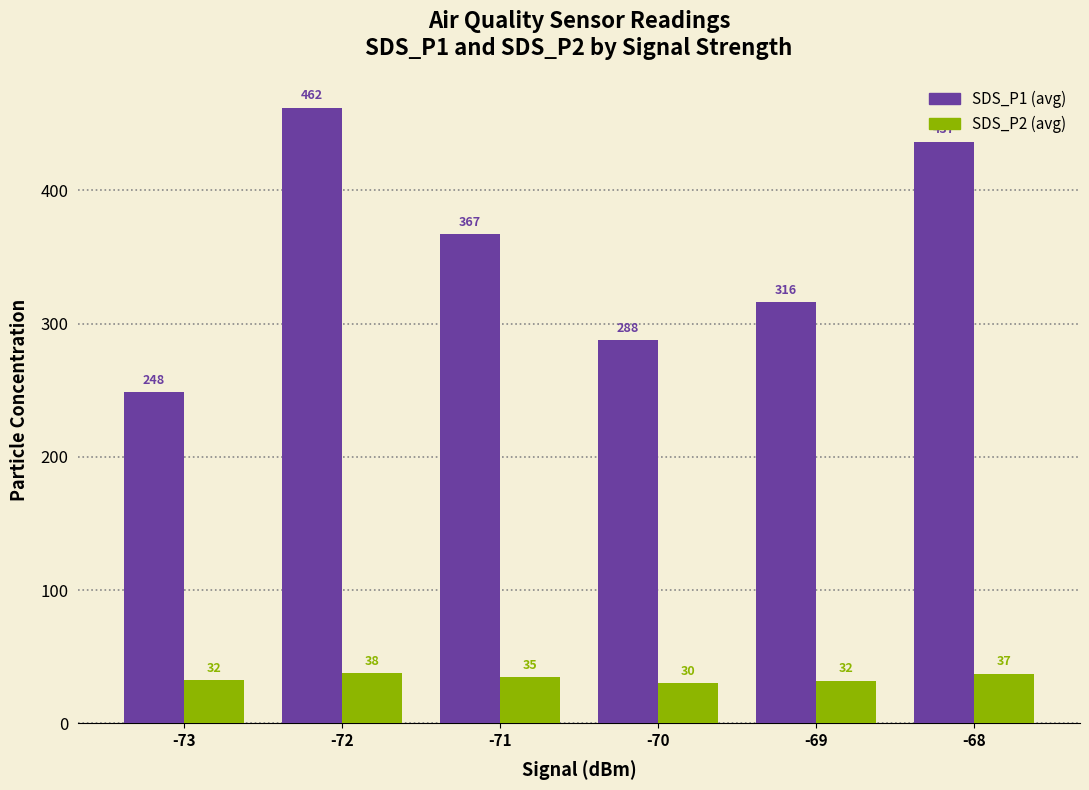

At which category is the sum across all series the highest?

-72